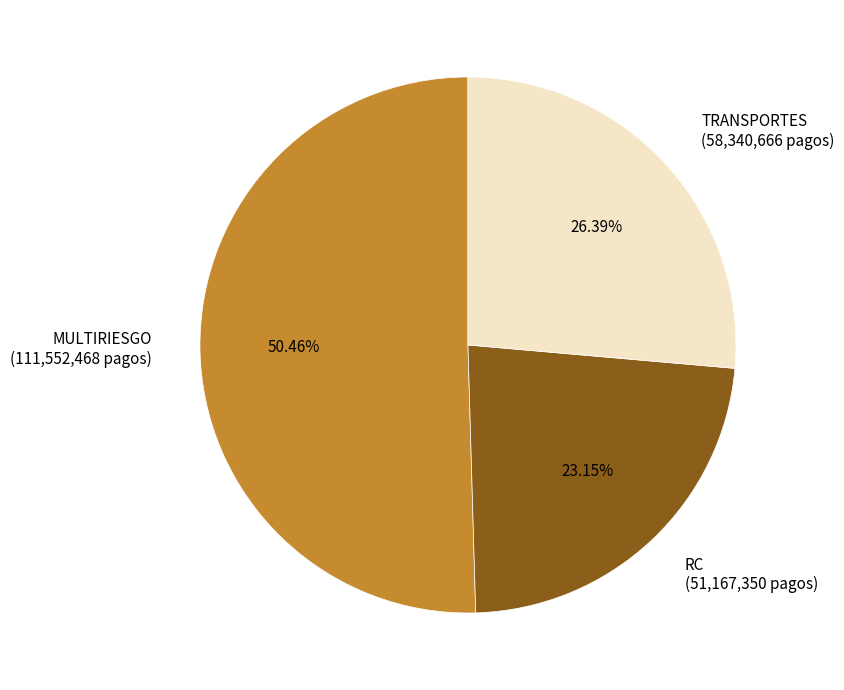

To the nearest percent, what percentage of the pie is TRANSPORTES?

26%